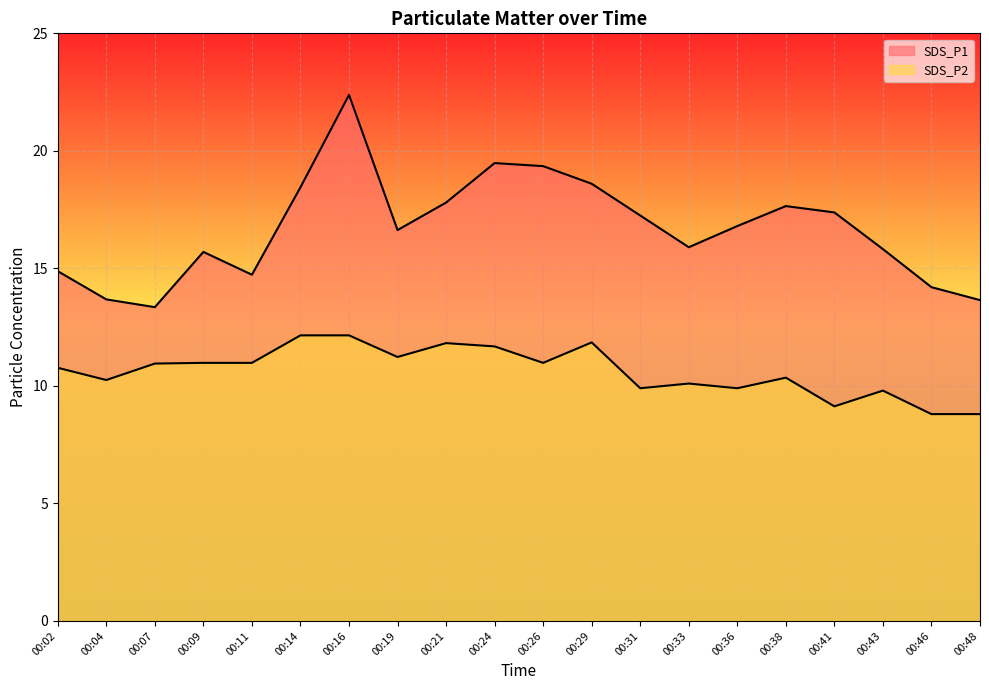

How many data points in SDS_P2 are less than 10?

6